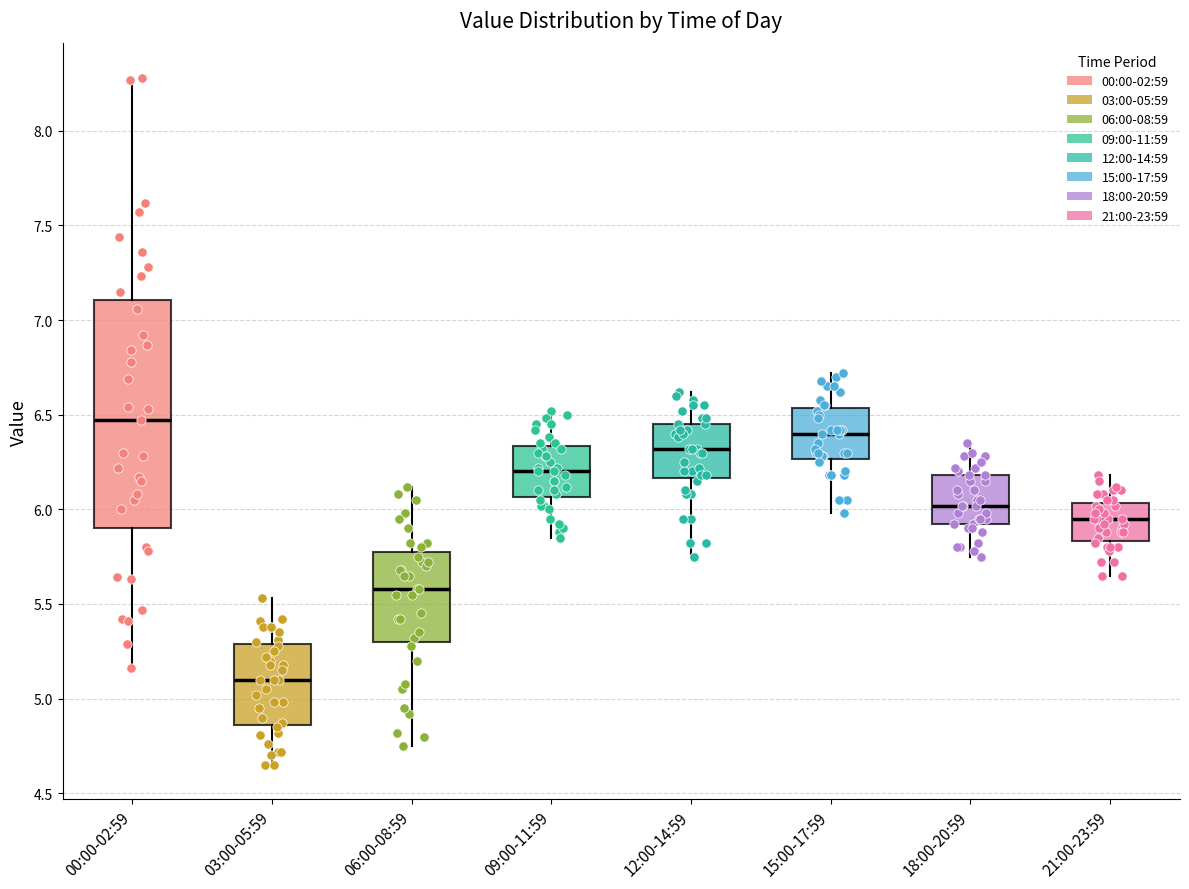

Comparing the boxes themselves (not the whiskers), which one is the tallest?

00:00-02:59